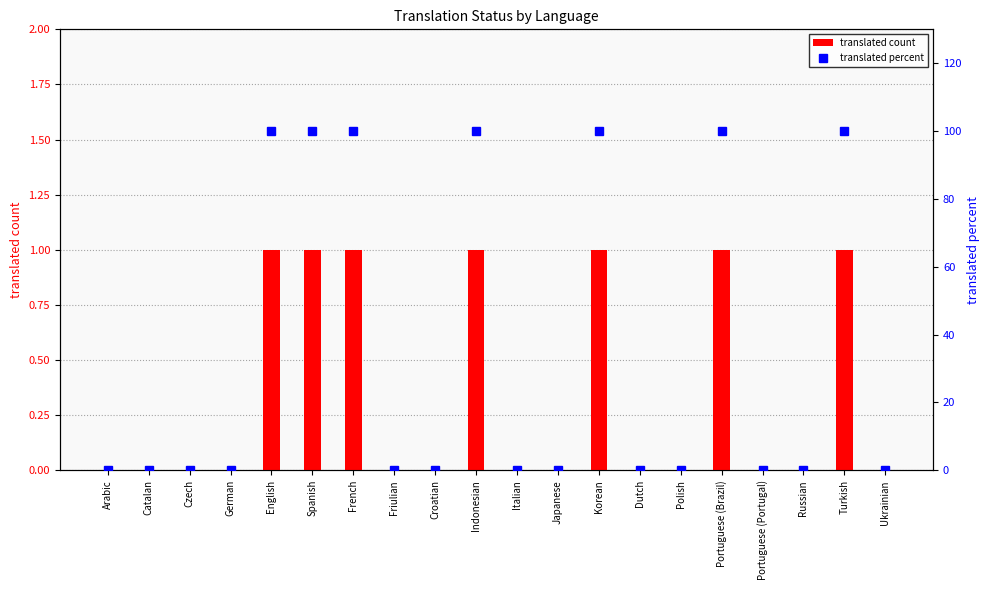

Count the translated percent values in the range 0 to 100.

20